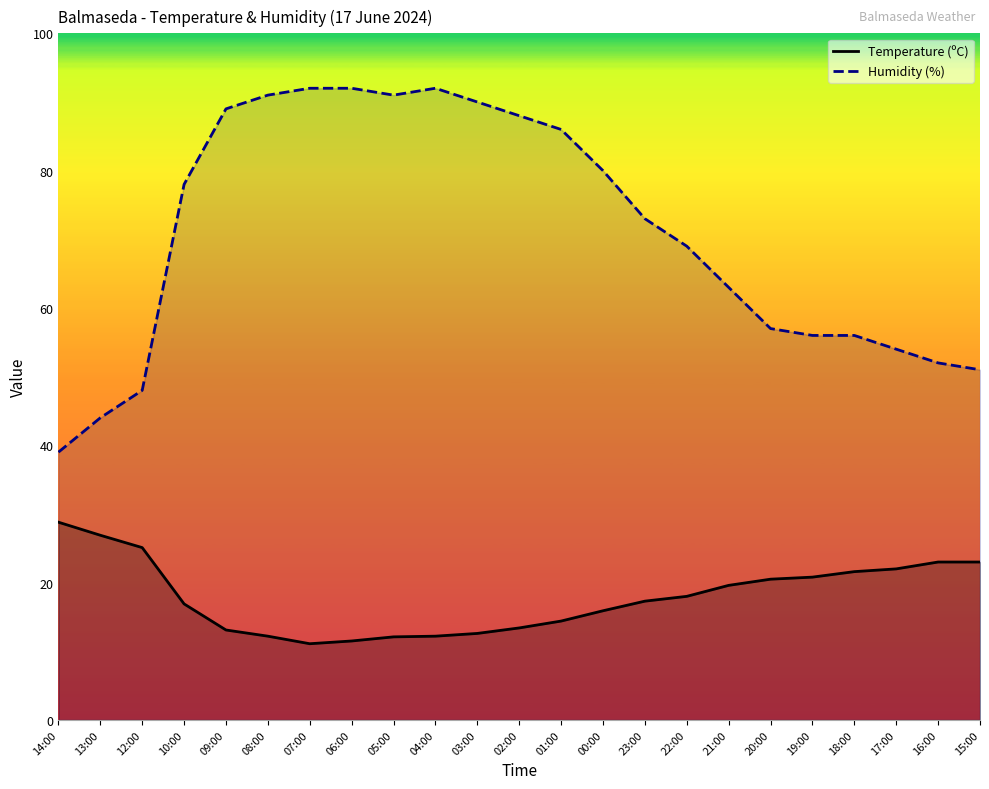

Reading left to right, what are all the values shown in this chart?

Temperature (ºC): 28.8	26.9	25.1	16.9	13.1	12.2	11.1	11.5	12.1	12.2	12.6	13.4	14.4	15.9	17.3	18.0	19.6	20.5	20.8	21.6	22.0	23.0	23.0
Humidity (%): 39.0	44.0	48.0	78.0	89.0	91.0	92.0	92.0	91.0	92.0	90.0	88.0	86.0	80.0	73.0	69.0	63.0	57.0	56.0	56.0	54.0	52.0	51.0